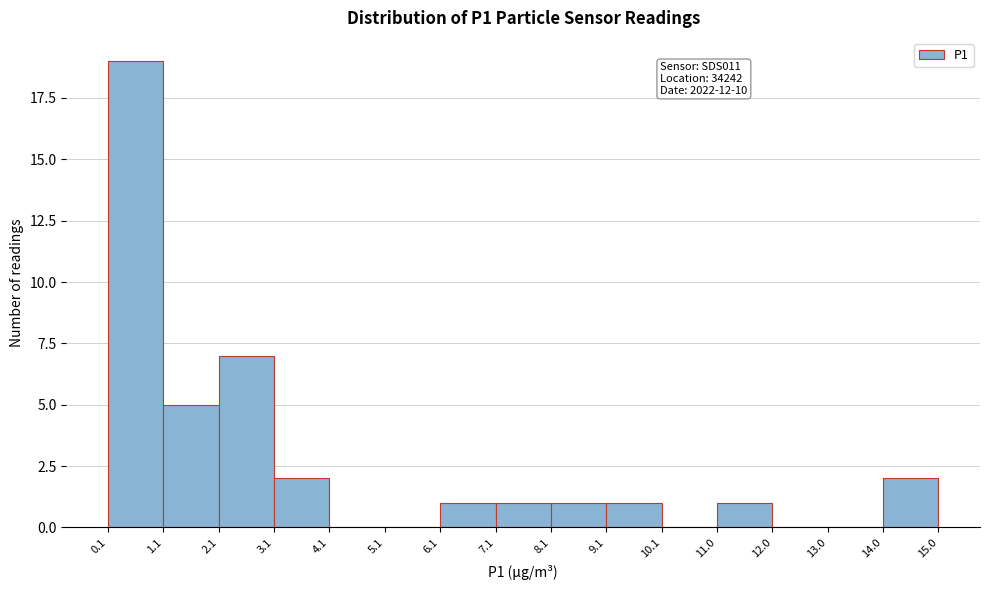

Which range on the x-axis has the tallest bar?

0.1 to 1.1